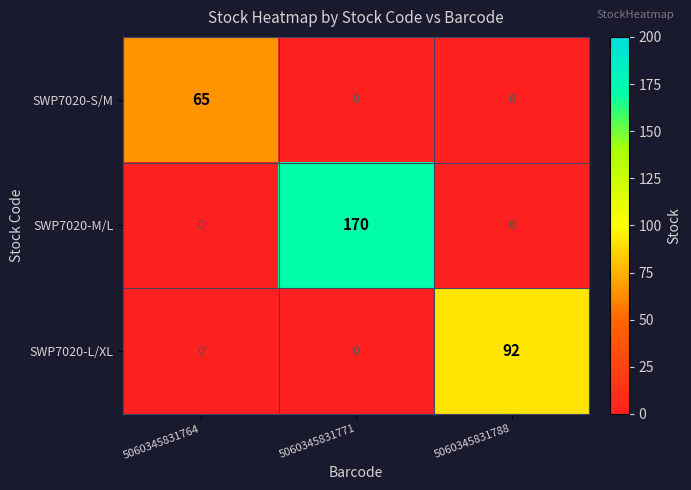

Rank the series by their average value, from highest to lowest.

SWP7020-M/L, SWP7020-L/XL, SWP7020-S/M